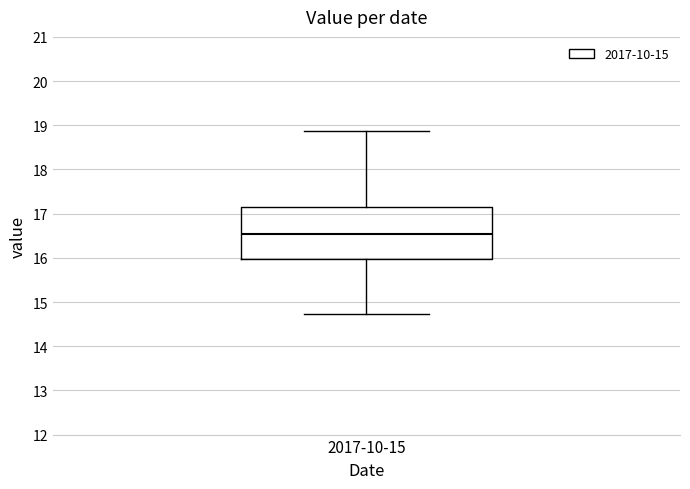

Where does the median line of the box for 2017-10-15 sit on the y-axis? The values are not printed on the chart, so give them approximately, as read against the axis.

16.5